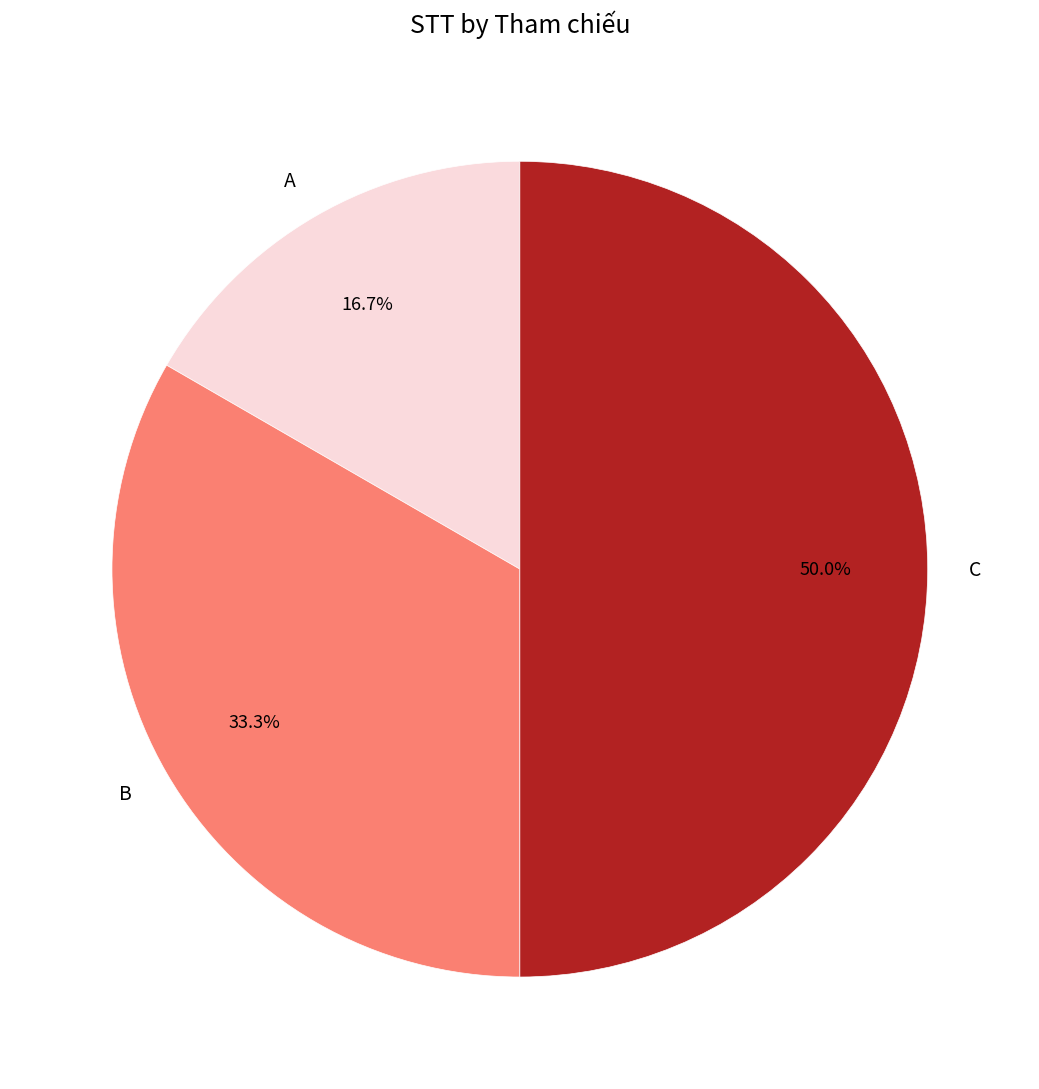

Approximately how many times larger is the value at A compared to B?

0.5